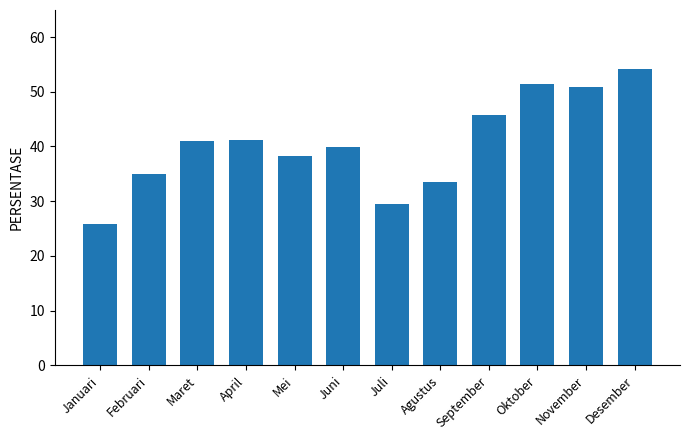

Which category has the highest value across all series?

Desember